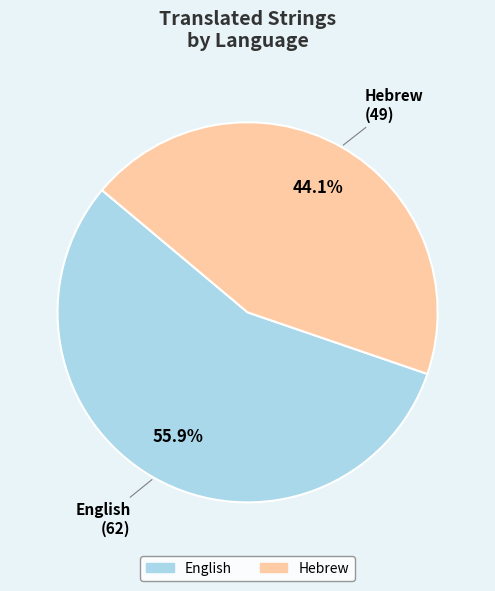

Does English represent more than half of the total?

Yes